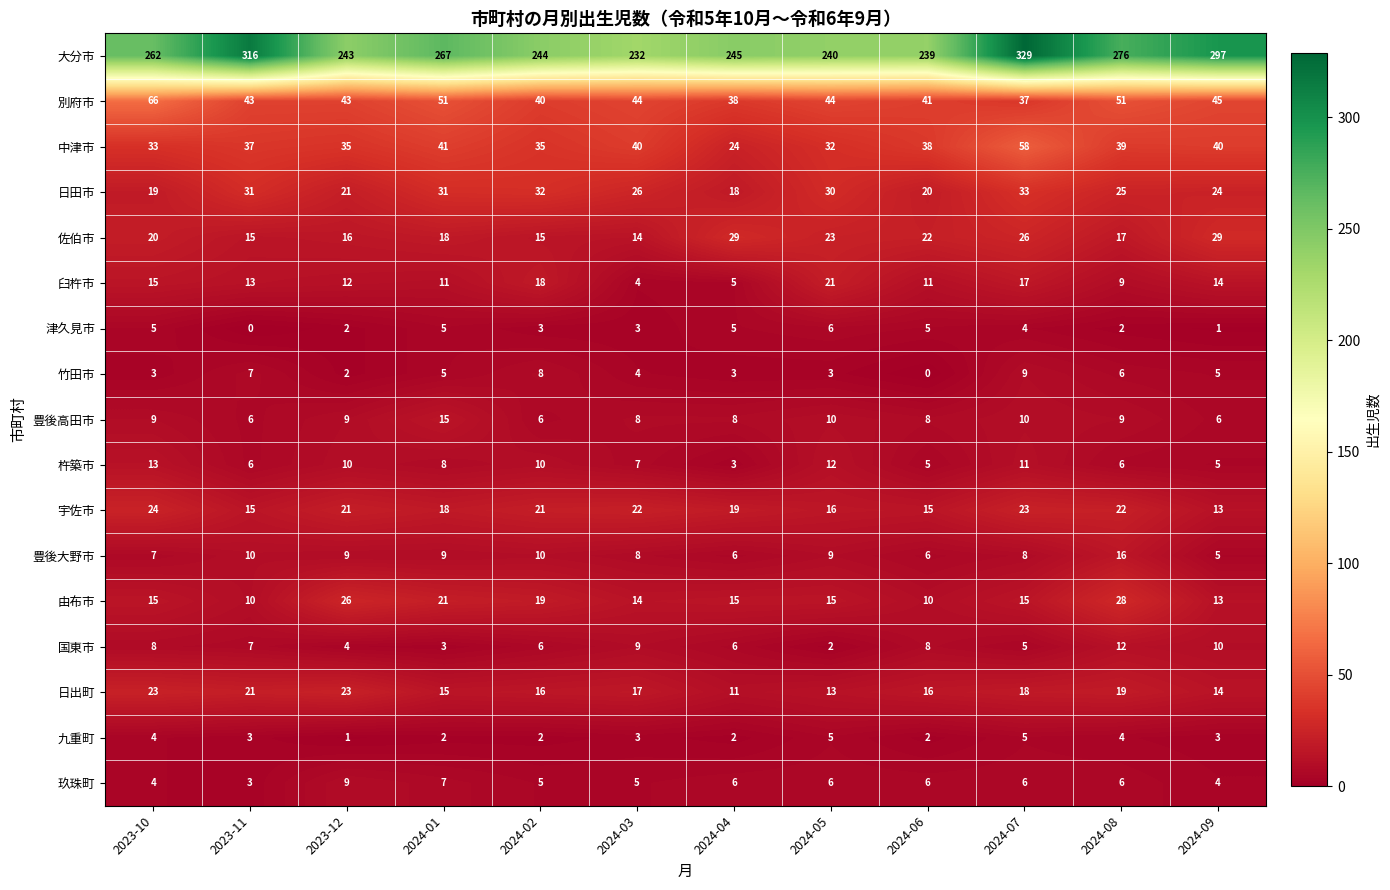

What is the sum of the 別府市 values at 2023-10 and 2024-04?

104